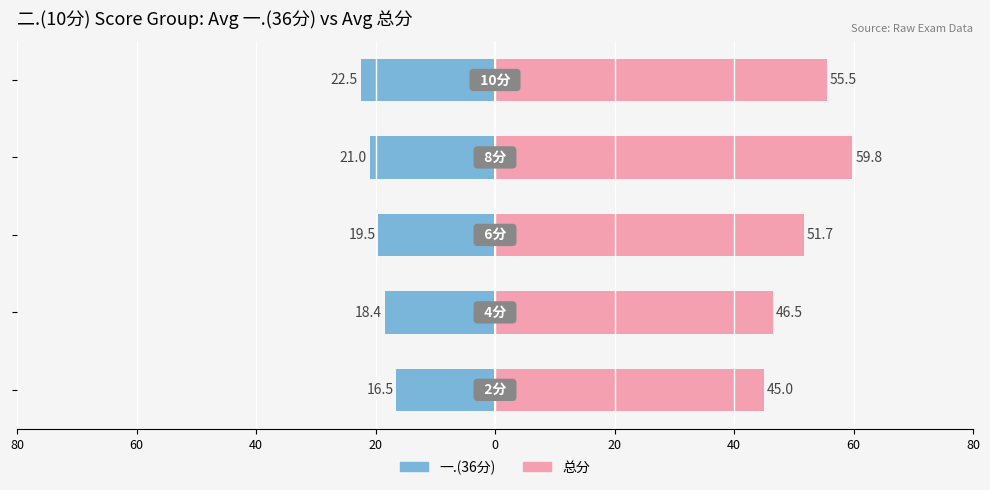

The 一.(36分) series shows -6.9 at 20. True or false?

False